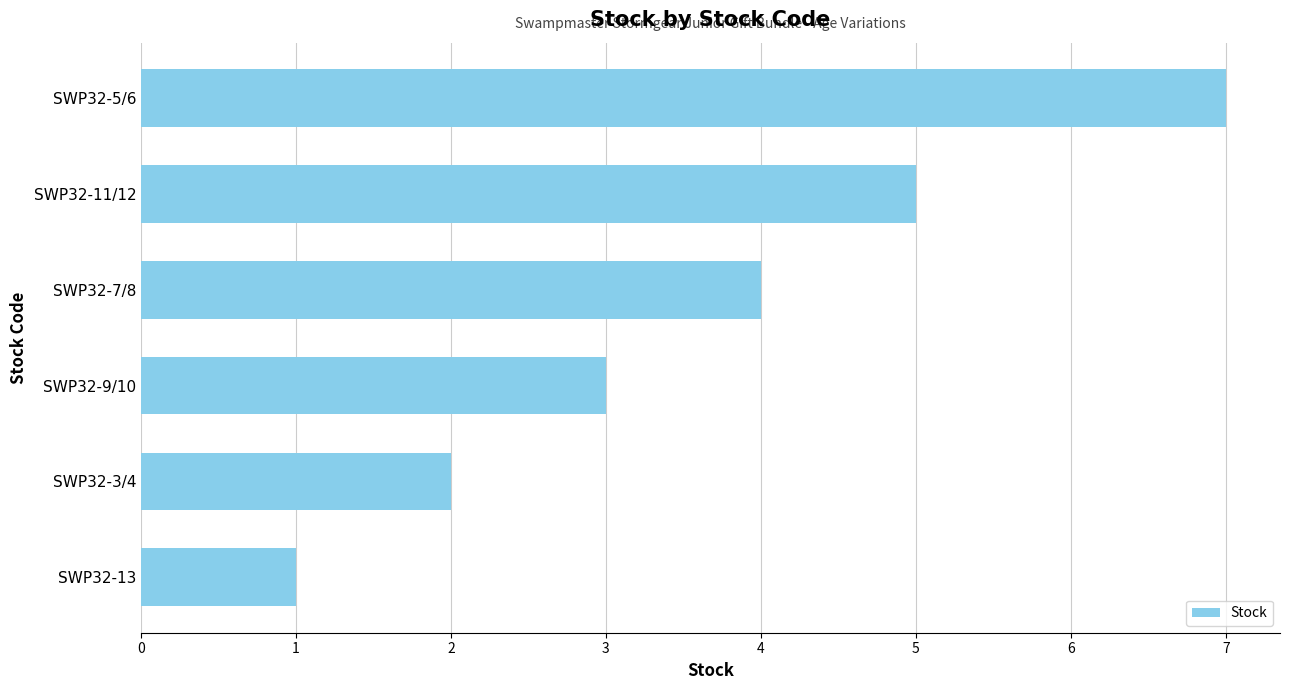

Which category has the highest value across all series?

SWP32-5/6